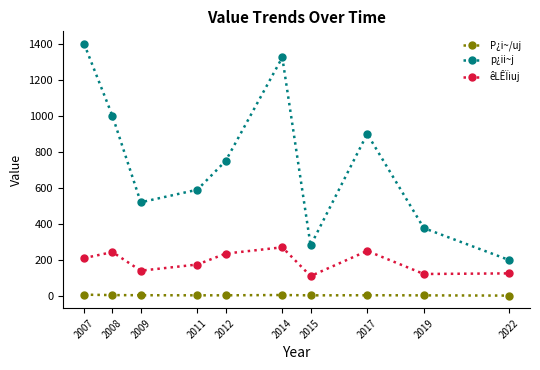

Rank the series by their average value, from lowest to highest.

P¿i~/uj, êLÊÏiuj, p¿ii~j